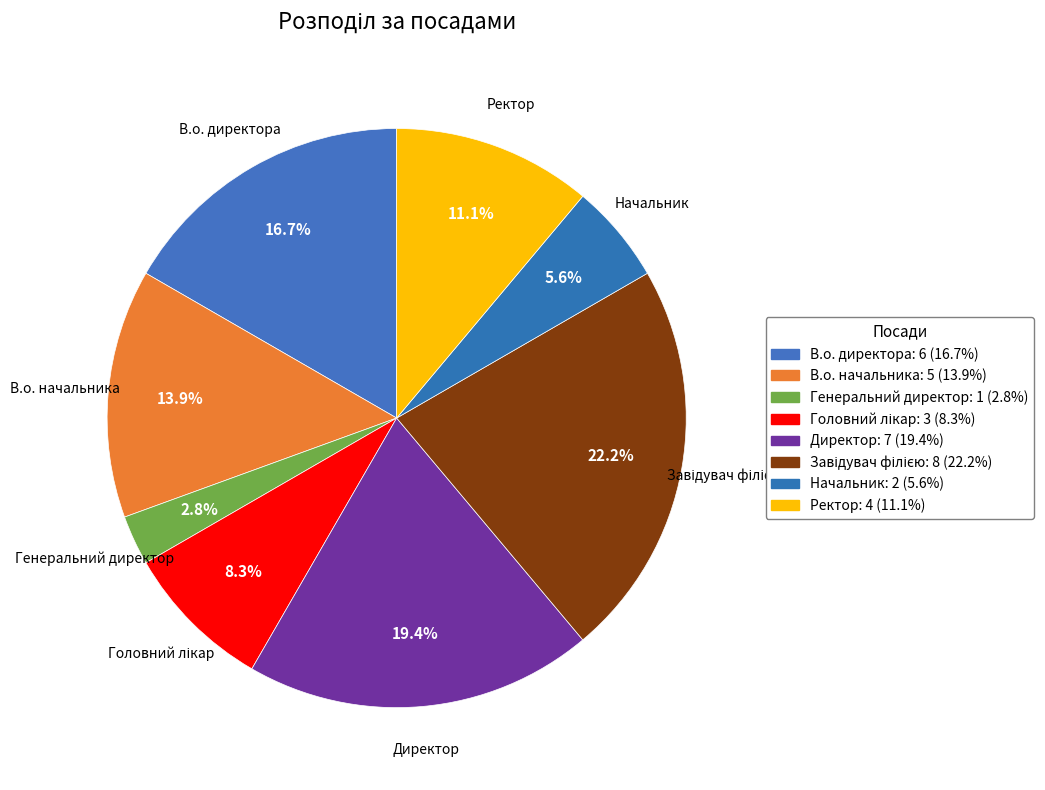

Count the number of slices in the pie.

8